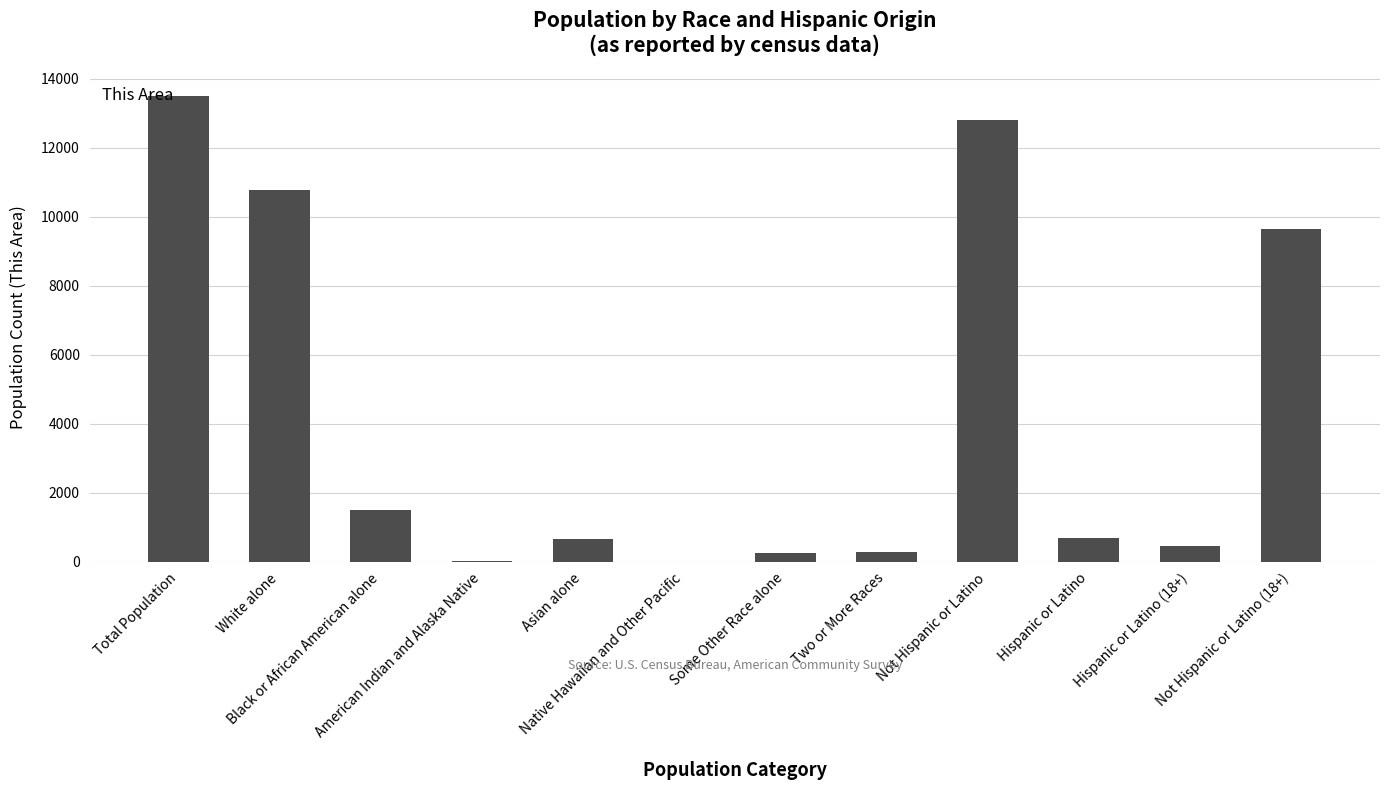

Which has a higher value, Not Hispanic or Latino (18+) or American Indian and Alaska Native?

Not Hispanic or Latino (18+)